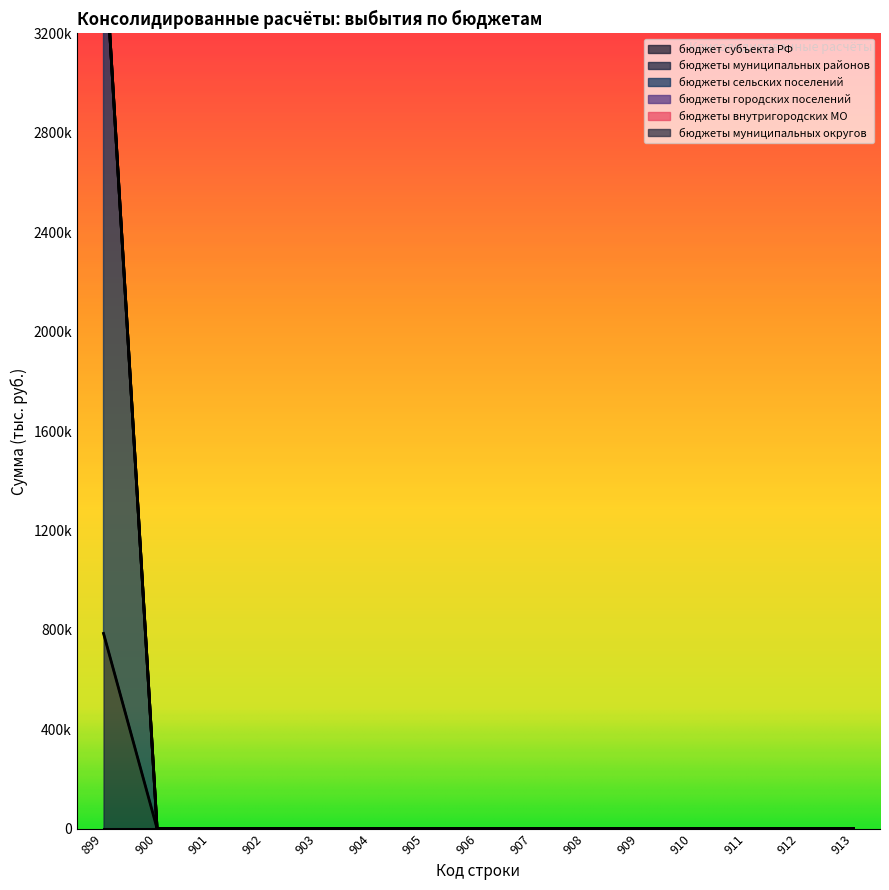

Is it true that бюджеты сельских поселений equals 0.0 at 903?

True